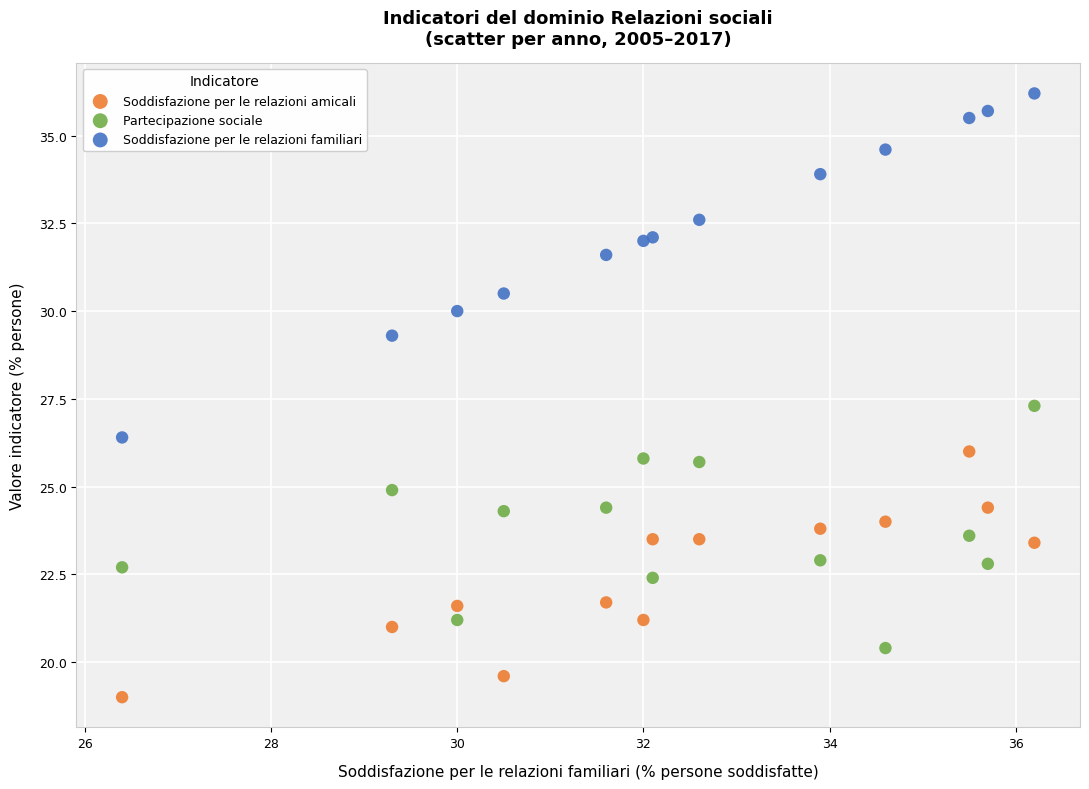

Across all series, what Y value is closest to 27?

27.3